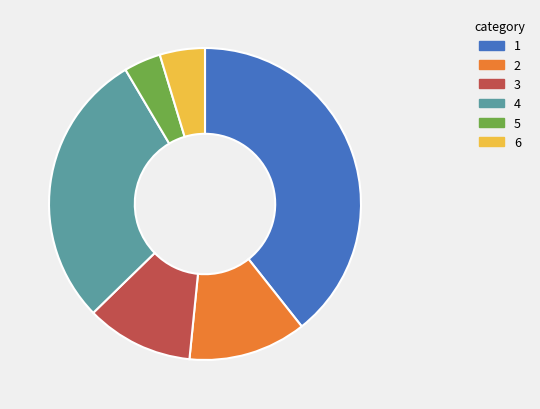

Is there any slice that represents more than half of the pie?

No